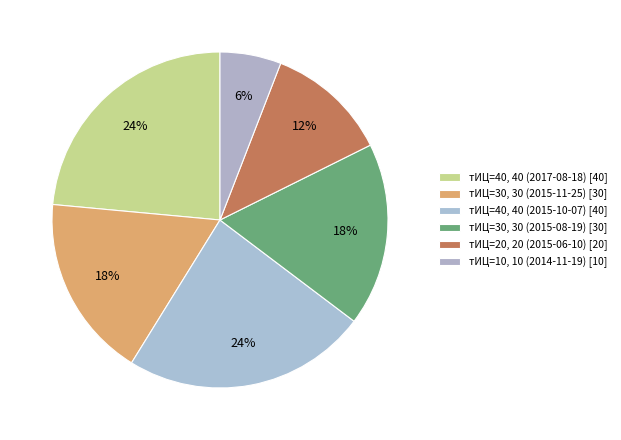

How many slices are in this pie chart?

6